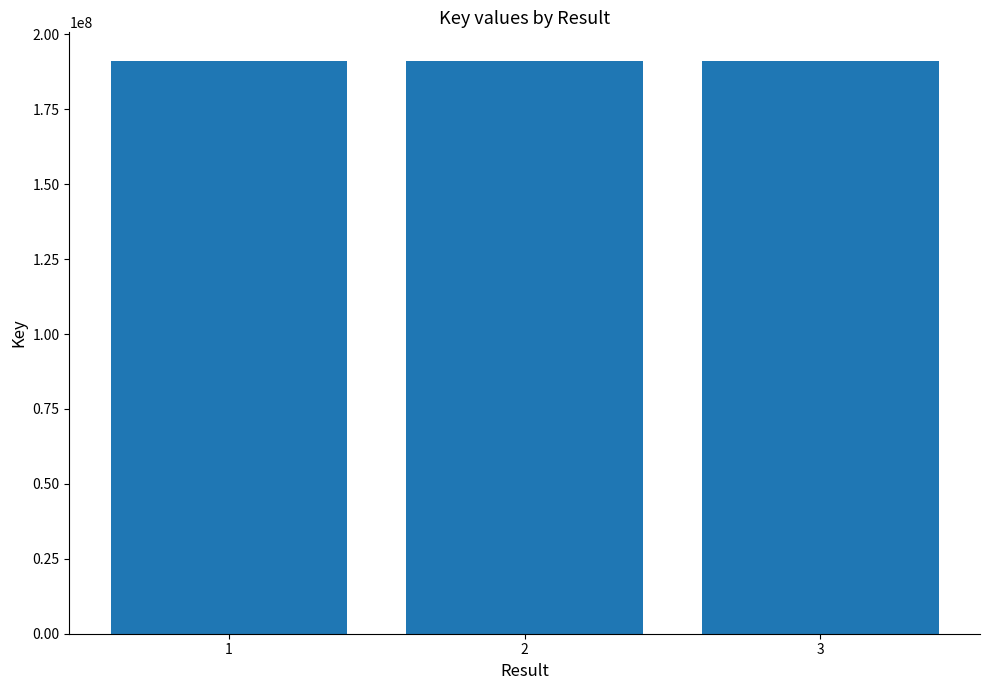

The value at 2 is 302661935. True or false?

False